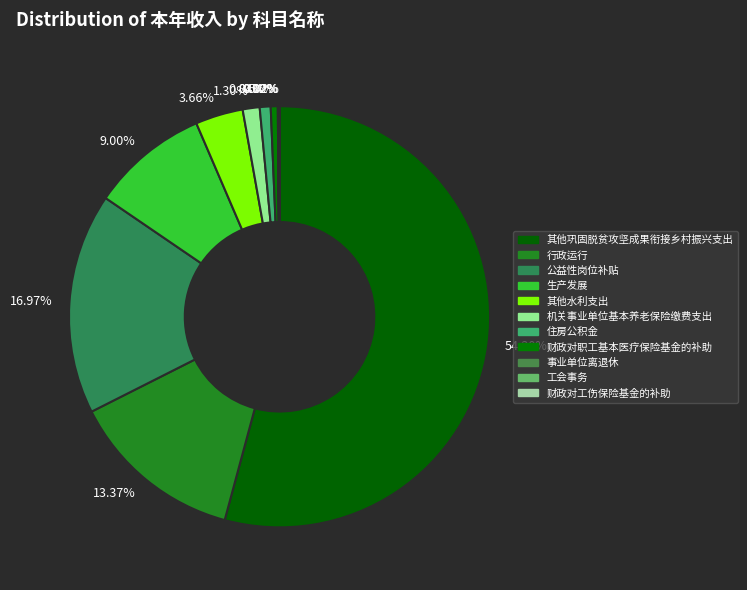

Is it true that 财政对职工基本医疗保险基金的补助 is 14% of the pie?

False